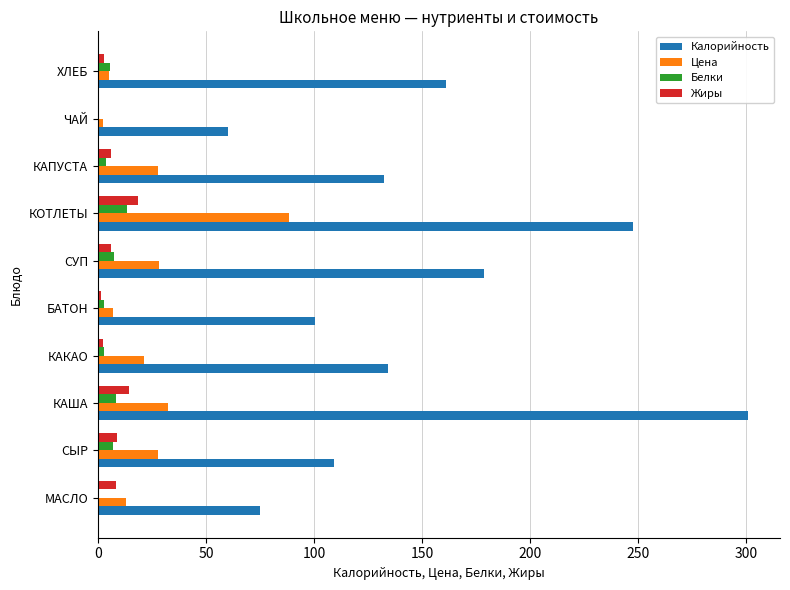

True or false: Белки has a value of 6.9 at СЫР.

True